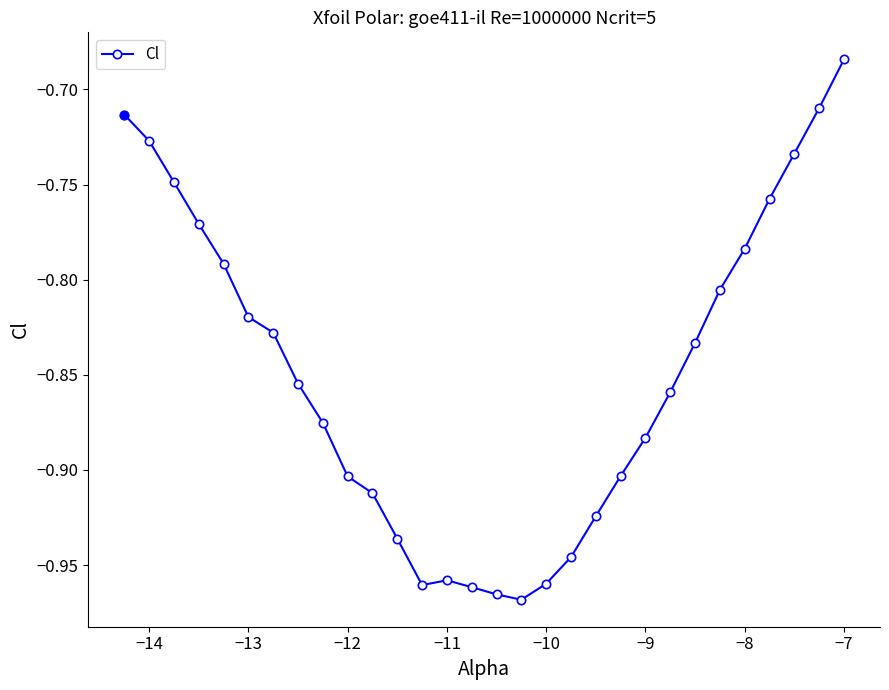

True or false: the data has more than 0 interior local peaks.

True